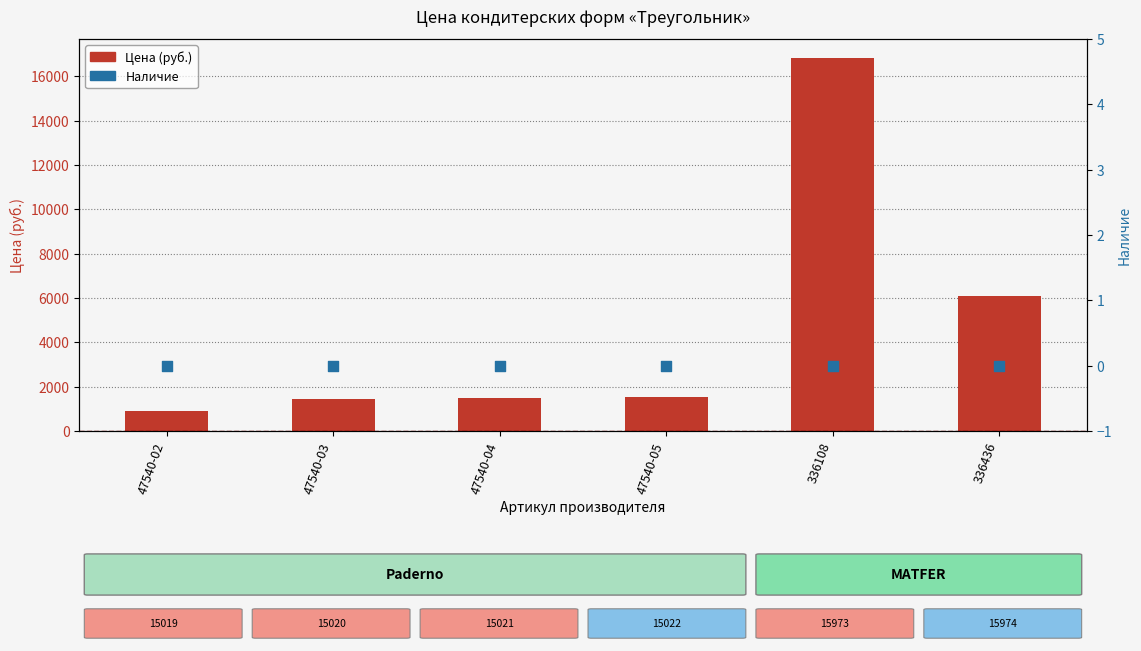

Which series reaches the maximum Y coordinate?

Цена (руб.)